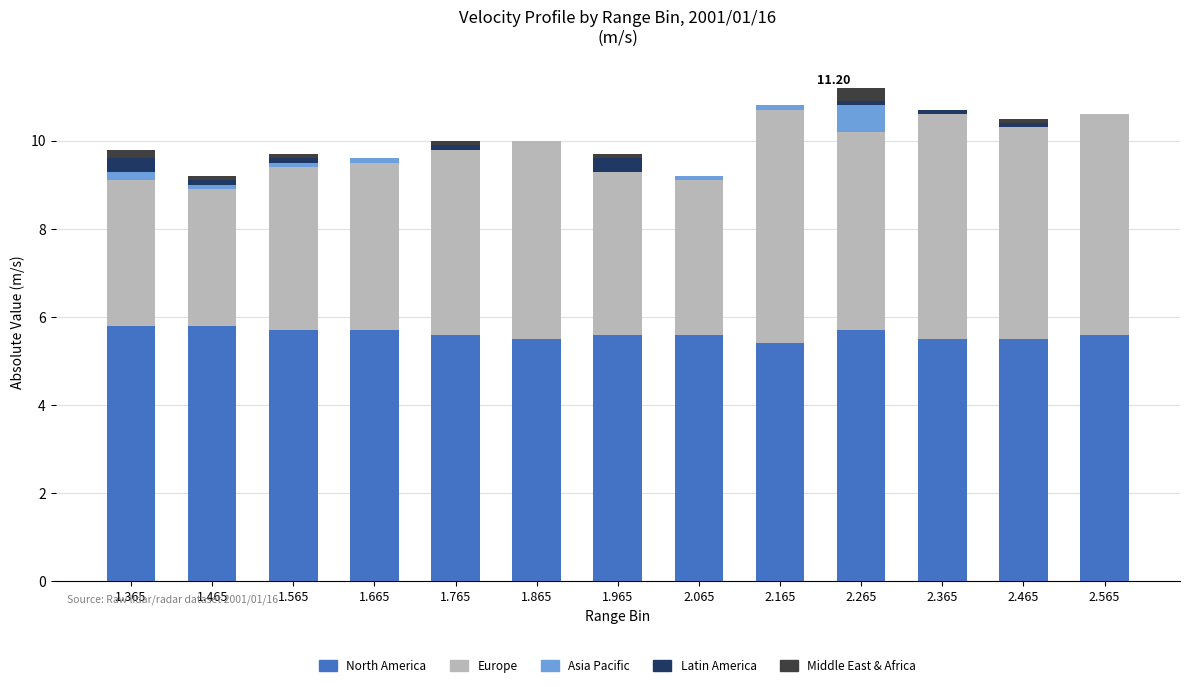

How many series are shown in this chart?

5